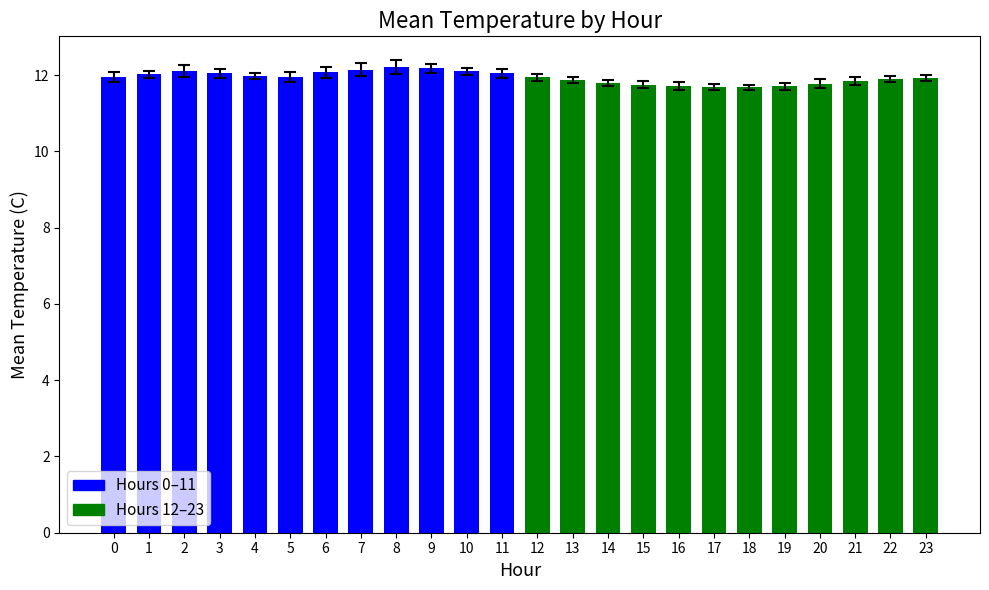

What is the minimum value shown in the chart?

11.7